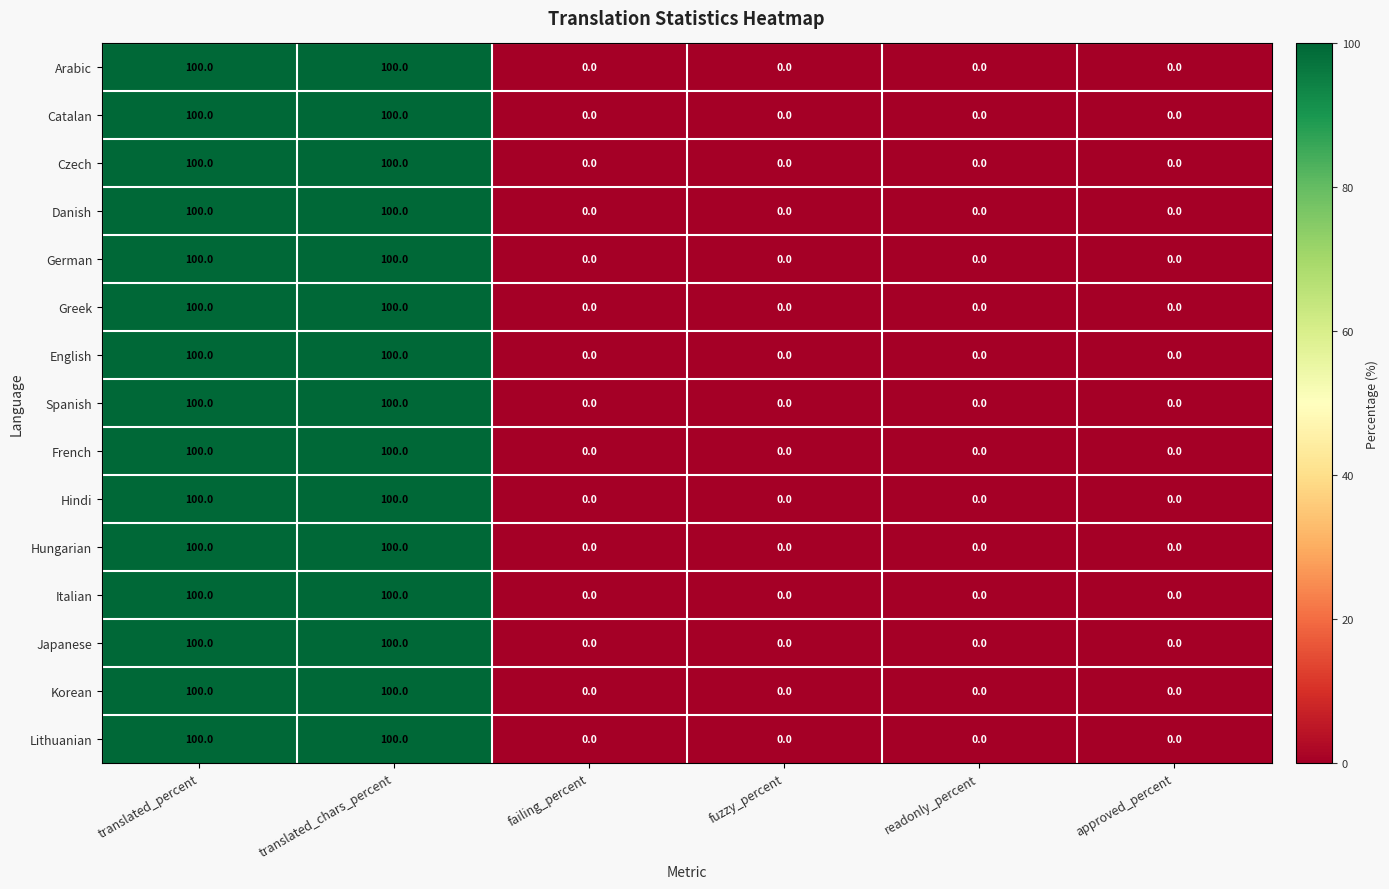

What is the total value across all series at translated_chars_percent?

1500